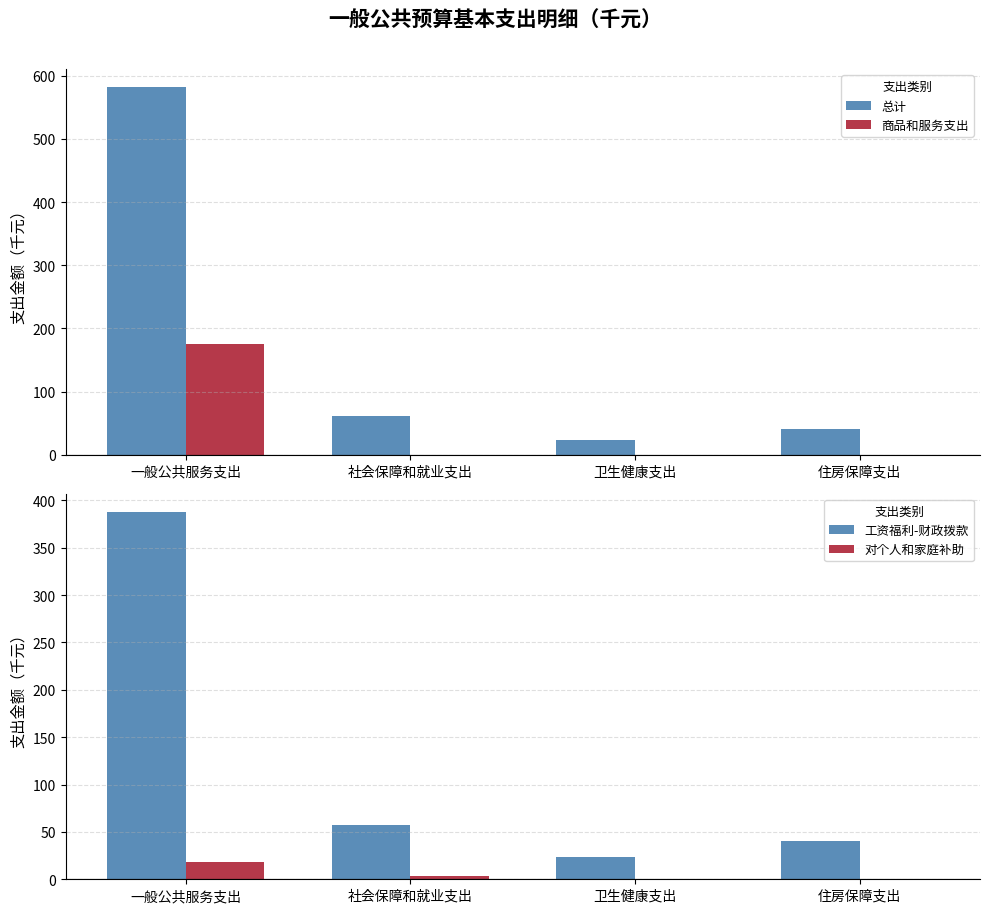

Is the value of 对个人和家庭补助 at 住房保障支出 greater than the value of 总计 at 卫生健康支出?

No